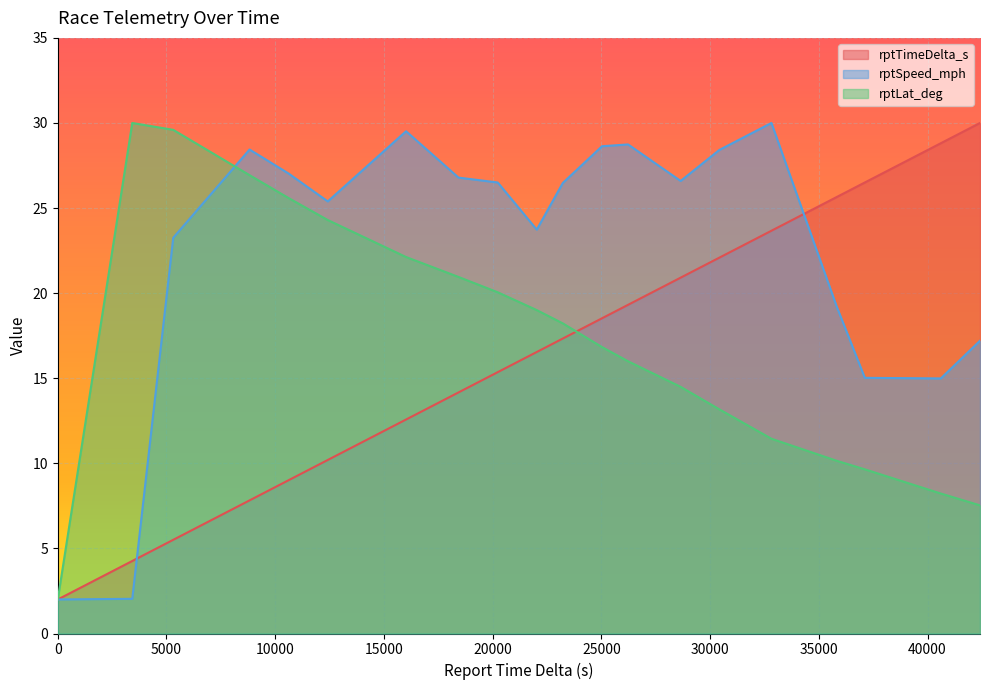

Which series has the largest range (max minus min)?

rptTimeDelta_s